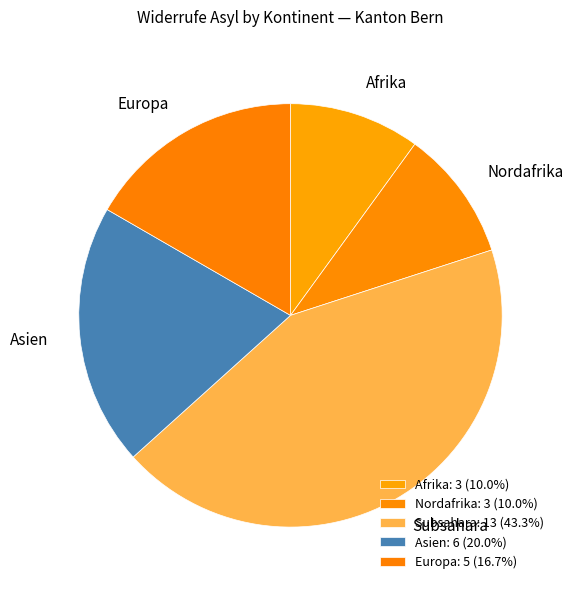

Do Europa and Subsahara together represent more than half of the pie?

Yes